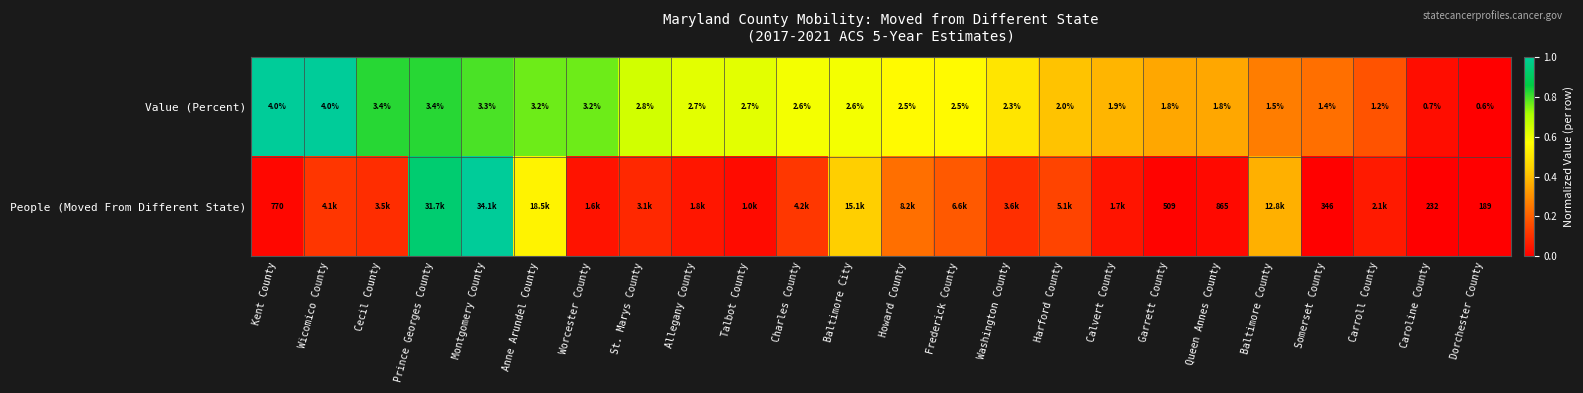

At how many categories does at least one series exceed 0?

23